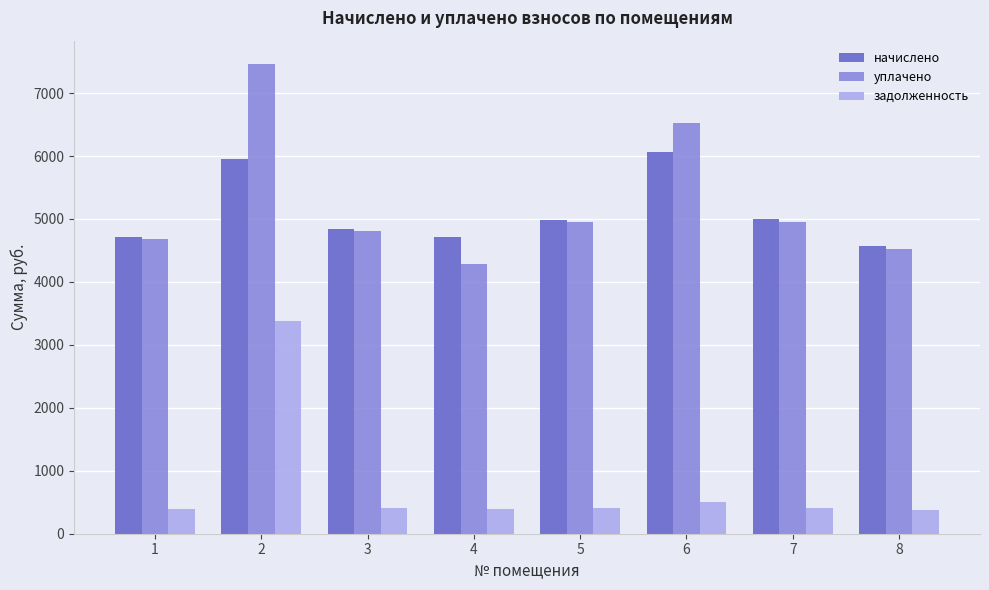

How many values in the задолженность series exceed 415?

4